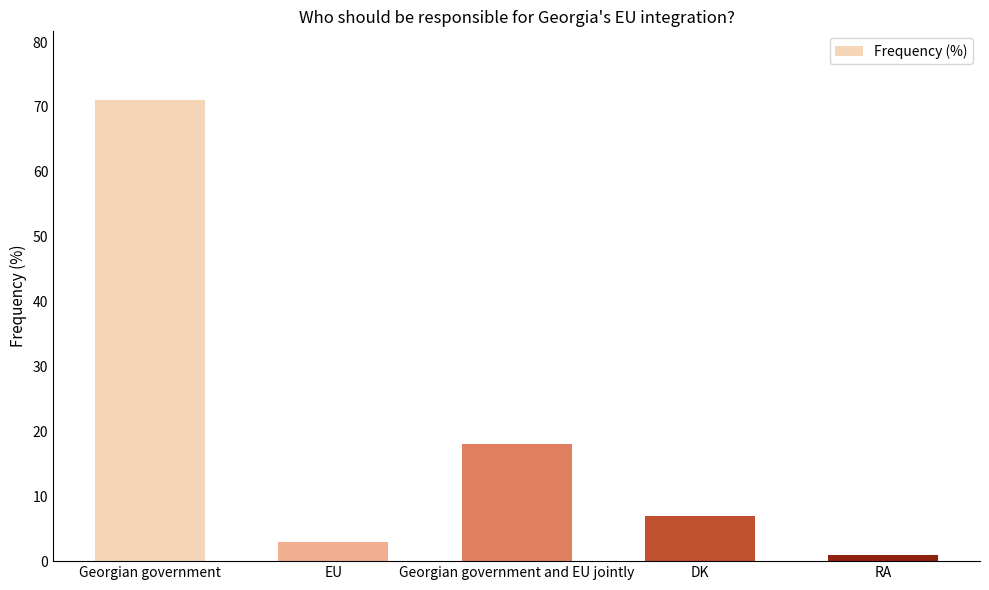

Reading right to left, extract all data points from this chart.

1	7	18	3	71